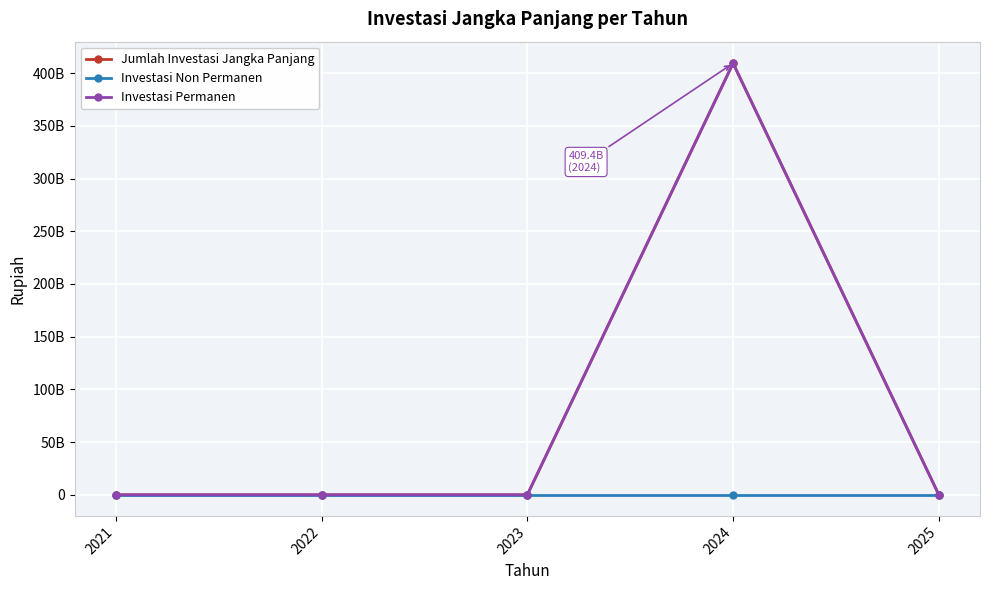

Is this an area chart (filled region under the line)?

No